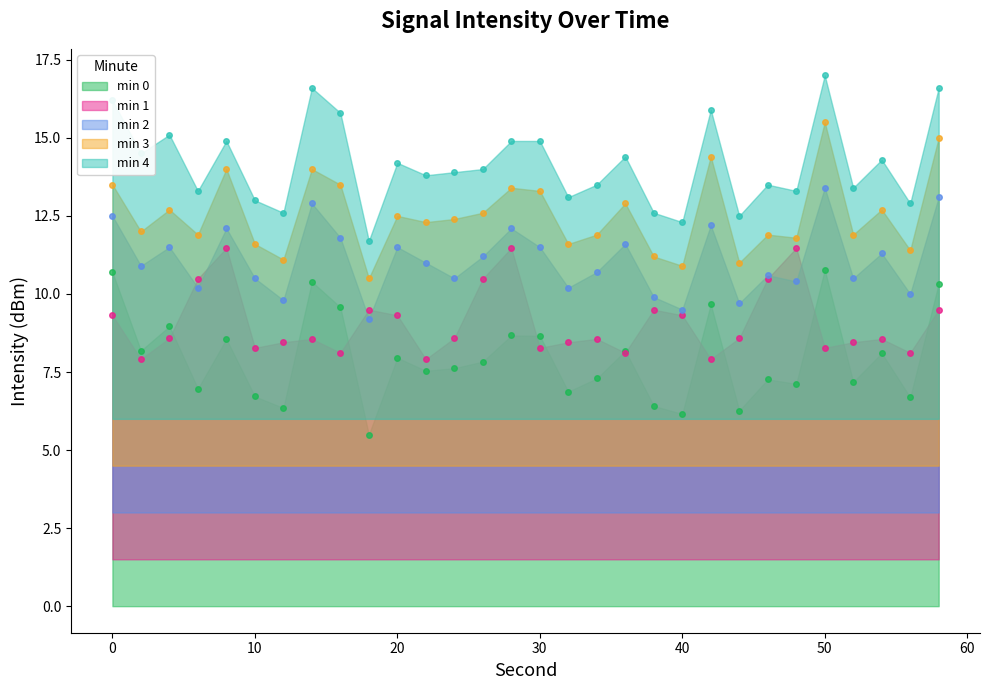

Which category has the highest value in the min 4 series?

50